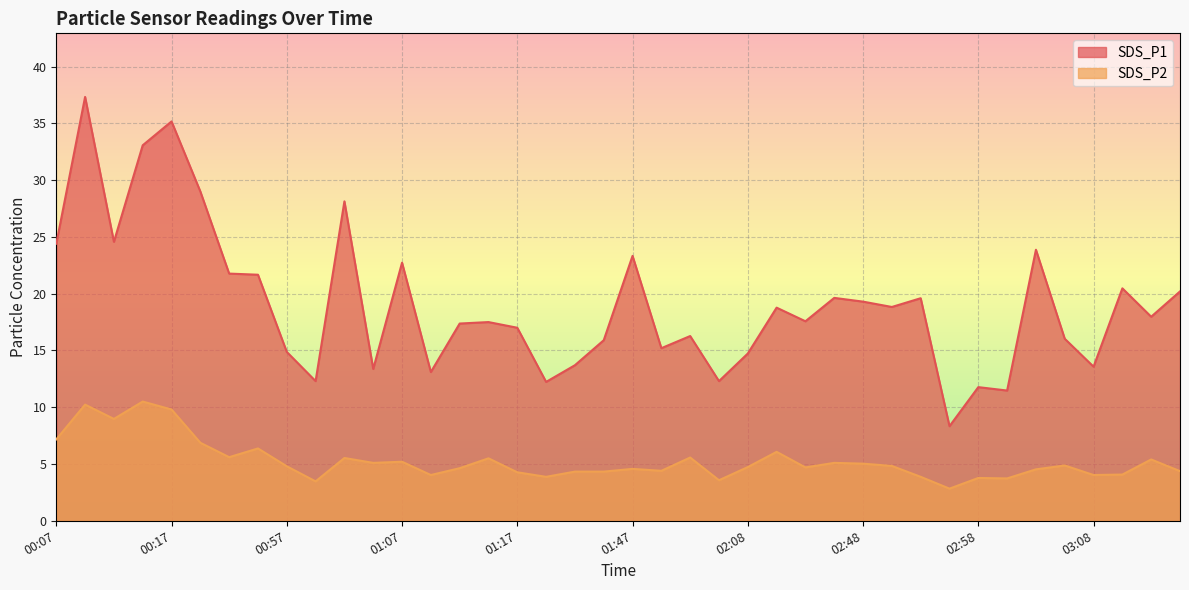

How many lines are shown in the chart?

2